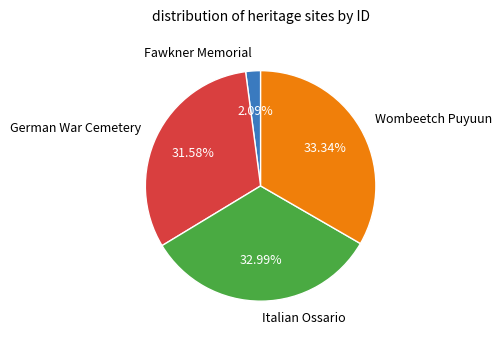

Count the number of slices in the pie.

4